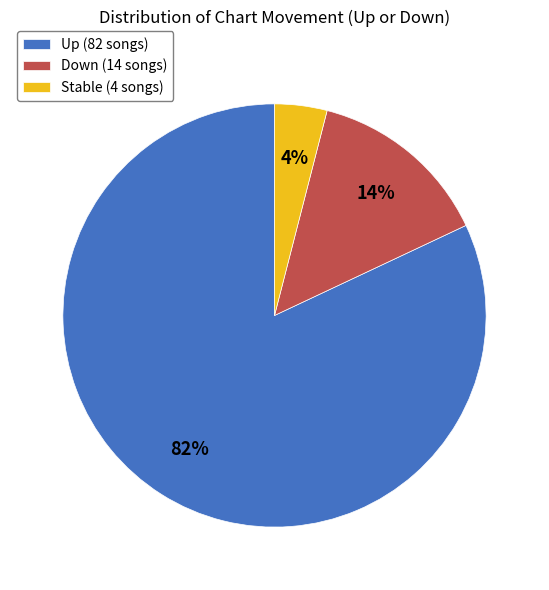

To the nearest percent, what is the average slice percentage?

33%